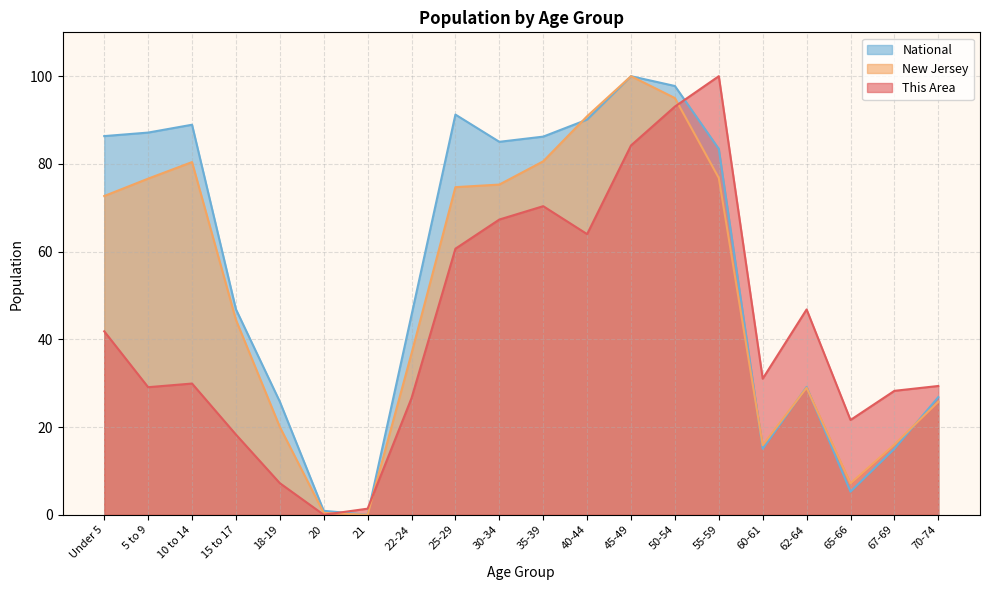

The value of National at 18-19 is 25.8. True or false?

True